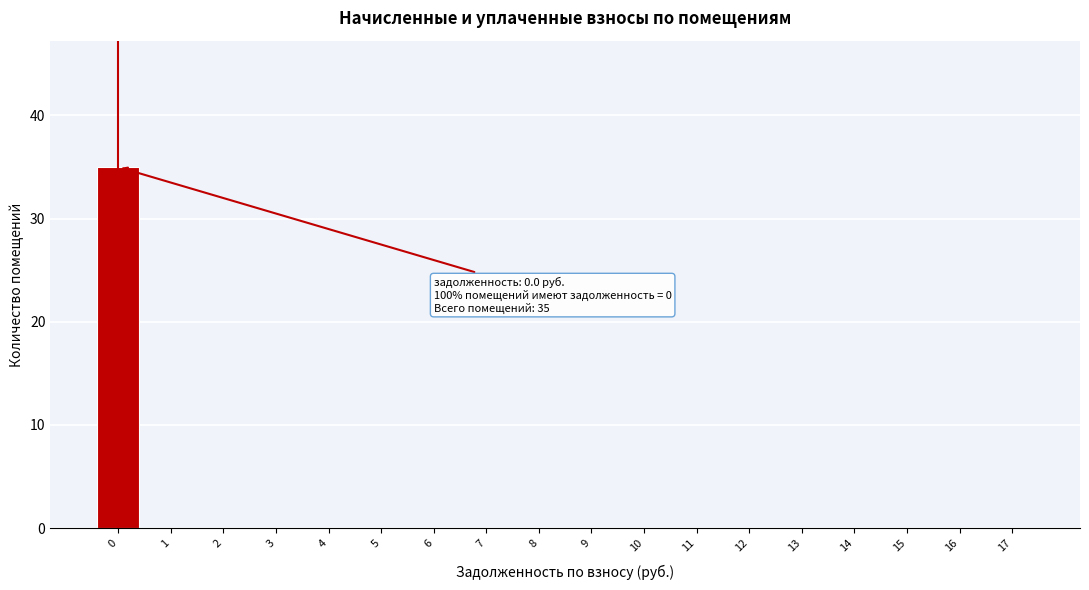

Reading left to right, what are all the values shown in this chart?

0=35	1=0	2=0	3=0	4=0	5=0	6=0	7=0	8=0	9=0	10=0	11=0	12=0	13=0	14=0	15=0	16=0	17=0